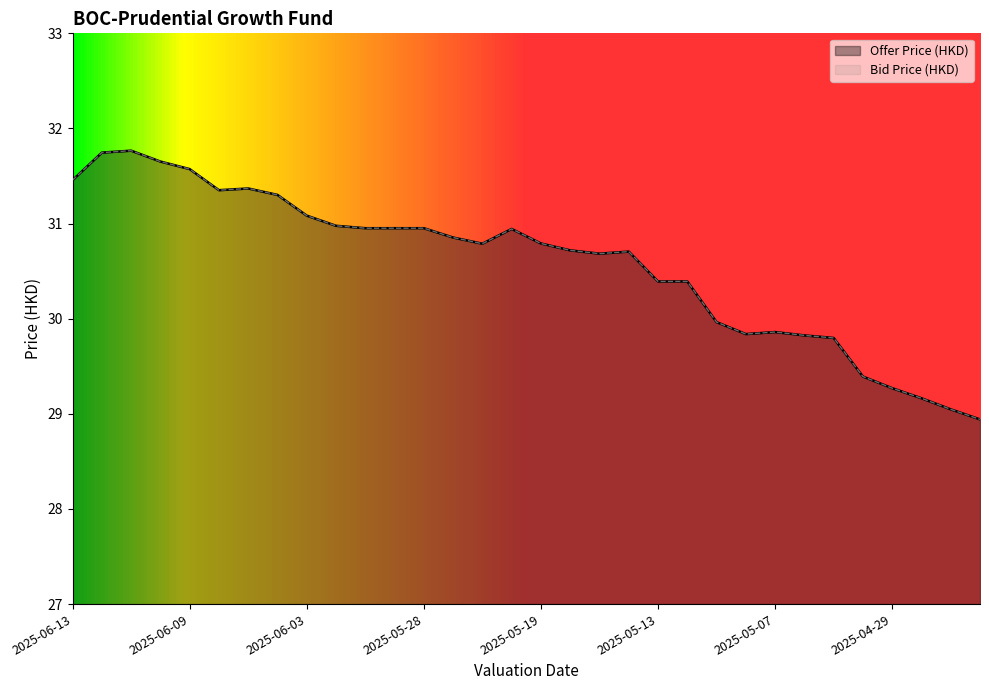

What is the label of the 16th point from the right?

2025-05-19